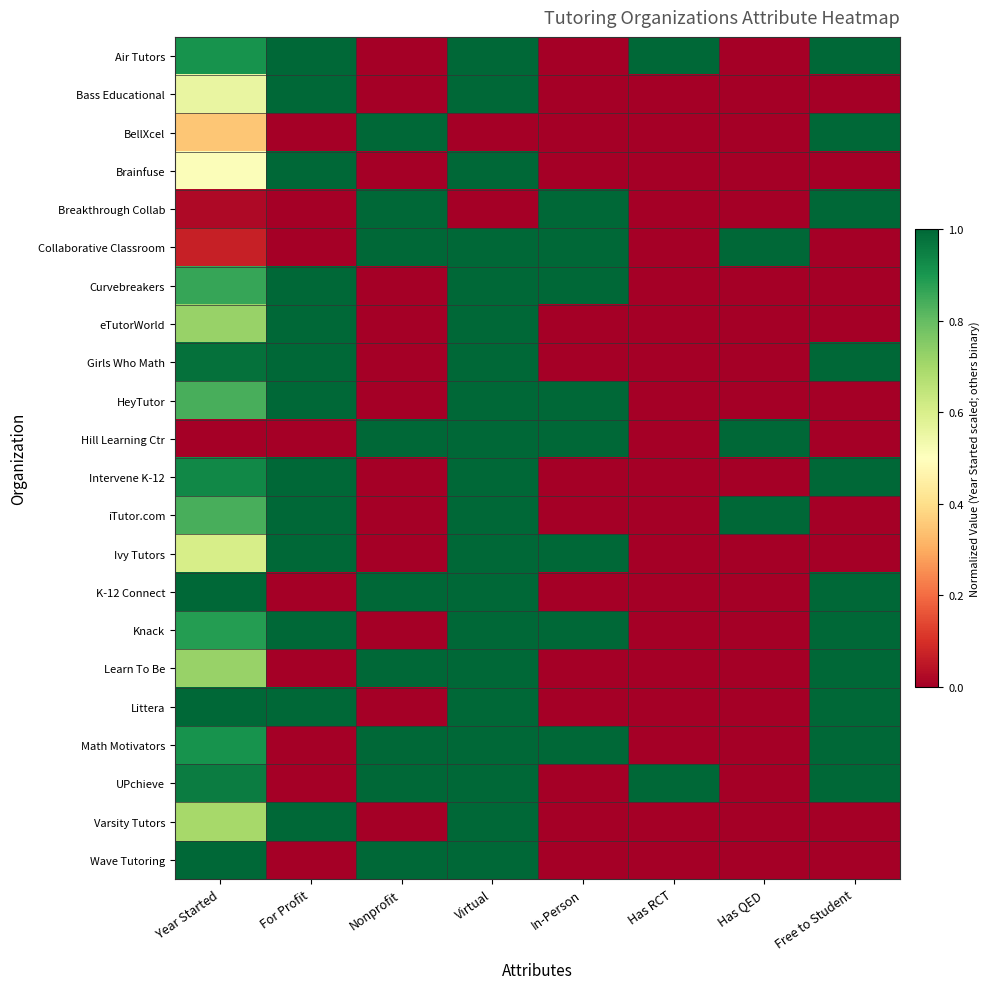

Reading left to right, transcribe all the data shown in this chart.

Air Tutors: Year Started=0.9	For Profit=1.0	Nonprofit=0.0	Virtual=1.0	In-Person=0.0	Has RCT=1.0	Has QED=0.0	Free to Student=1.0
Bass Educational: Year Started=0.6	For Profit=1.0	Nonprofit=0.0	Virtual=1.0	In-Person=0.0	Has RCT=0.0	Has QED=0.0	Free to Student=0.0
BellXcel: Year Started=0.3	For Profit=0.0	Nonprofit=1.0	Virtual=0.0	In-Person=0.0	Has RCT=0.0	Has QED=0.0	Free to Student=1.0
Brainfuse: Year Started=0.5	For Profit=1.0	Nonprofit=0.0	Virtual=1.0	In-Person=0.0	Has RCT=0.0	Has QED=0.0	Free to Student=0.0
Breakthrough Collab: Year Started=0.0	For Profit=0.0	Nonprofit=1.0	Virtual=0.0	In-Person=1.0	Has RCT=0.0	Has QED=0.0	Free to Student=1.0
Collaborative Classroom: Year Started=0.1	For Profit=0.0	Nonprofit=1.0	Virtual=1.0	In-Person=1.0	Has RCT=0.0	Has QED=1.0	Free to Student=0.0
Curvebreakers: Year Started=0.9	For Profit=1.0	Nonprofit=0.0	Virtual=1.0	In-Person=1.0	Has RCT=0.0	Has QED=0.0	Free to Student=0.0
eTutorWorld: Year Started=0.7	For Profit=1.0	Nonprofit=0.0	Virtual=1.0	In-Person=0.0	Has RCT=0.0	Has QED=0.0	Free to Student=0.0
Girls Who Math: Year Started=1.0	For Profit=1.0	Nonprofit=0.0	Virtual=1.0	In-Person=0.0	Has RCT=0.0	Has QED=0.0	Free to Student=1.0
HeyTutor: Year Started=0.8	For Profit=1.0	Nonprofit=0.0	Virtual=1.0	In-Person=1.0	Has RCT=0.0	Has QED=0.0	Free to Student=0.0
Hill Learning Ctr: Year Started=0.0	For Profit=0.0	Nonprofit=1.0	Virtual=1.0	In-Person=1.0	Has RCT=0.0	Has QED=1.0	Free to Student=0.0
Intervene K-12: Year Started=0.9	For Profit=1.0	Nonprofit=0.0	Virtual=1.0	In-Person=0.0	Has RCT=0.0	Has QED=0.0	Free to Student=1.0
iTutor.com: Year Started=0.8	For Profit=1.0	Nonprofit=0.0	Virtual=1.0	In-Person=0.0	Has RCT=0.0	Has QED=1.0	Free to Student=0.0
Ivy Tutors: Year Started=0.6	For Profit=1.0	Nonprofit=0.0	Virtual=1.0	In-Person=1.0	Has RCT=0.0	Has QED=0.0	Free to Student=0.0
K-12 Connect: Year Started=1.0	For Profit=0.0	Nonprofit=1.0	Virtual=1.0	In-Person=0.0	Has RCT=0.0	Has QED=0.0	Free to Student=1.0
Knack: Year Started=0.9	For Profit=1.0	Nonprofit=0.0	Virtual=1.0	In-Person=1.0	Has RCT=0.0	Has QED=0.0	Free to Student=1.0
Learn To Be: Year Started=0.7	For Profit=0.0	Nonprofit=1.0	Virtual=1.0	In-Person=0.0	Has RCT=0.0	Has QED=0.0	Free to Student=1.0
Littera: Year Started=1.0	For Profit=1.0	Nonprofit=0.0	Virtual=1.0	In-Person=0.0	Has RCT=0.0	Has QED=0.0	Free to Student=1.0
Math Motivators: Year Started=0.9	For Profit=0.0	Nonprofit=1.0	Virtual=1.0	In-Person=1.0	Has RCT=0.0	Has QED=0.0	Free to Student=1.0
UPchieve: Year Started=1.0	For Profit=0.0	Nonprofit=1.0	Virtual=1.0	In-Person=0.0	Has RCT=1.0	Has QED=0.0	Free to Student=1.0
Varsity Tutors: Year Started=0.7	For Profit=1.0	Nonprofit=0.0	Virtual=1.0	In-Person=0.0	Has RCT=0.0	Has QED=0.0	Free to Student=0.0
Wave Tutoring: Year Started=1.0	For Profit=0.0	Nonprofit=1.0	Virtual=1.0	In-Person=0.0	Has RCT=0.0	Has QED=0.0	Free to Student=0.0